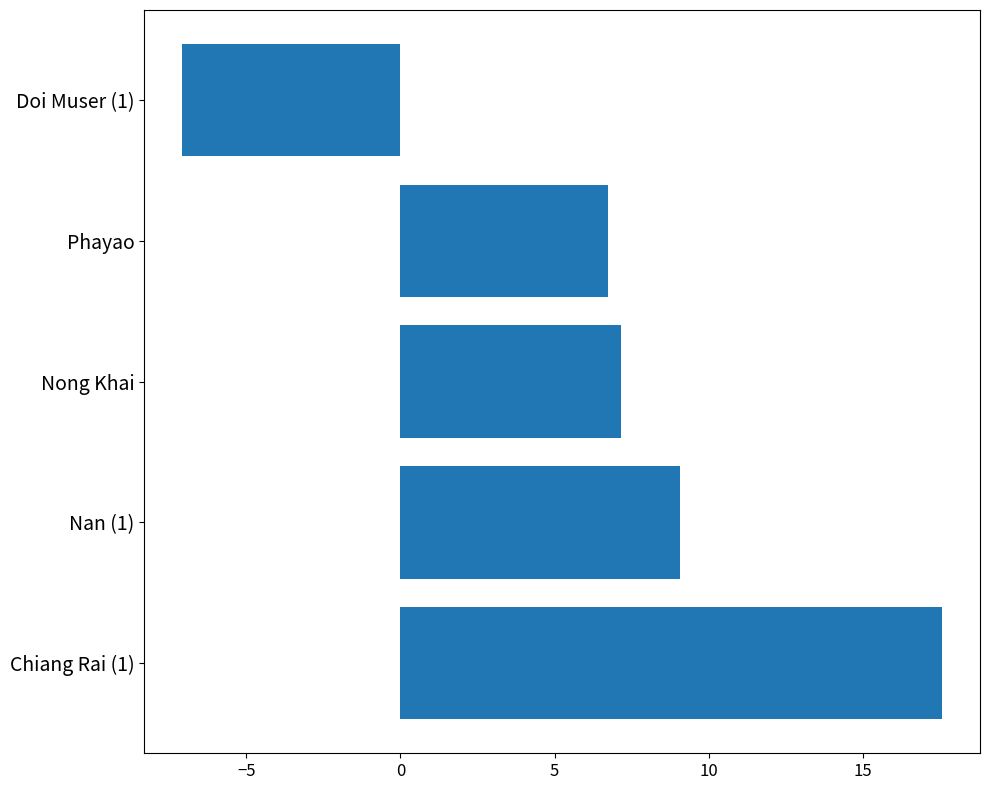

What is the minimum value shown in the chart?

-7.1